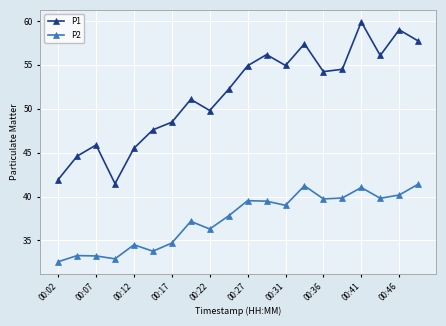

How many interior local peaks does the P2 series have?

6